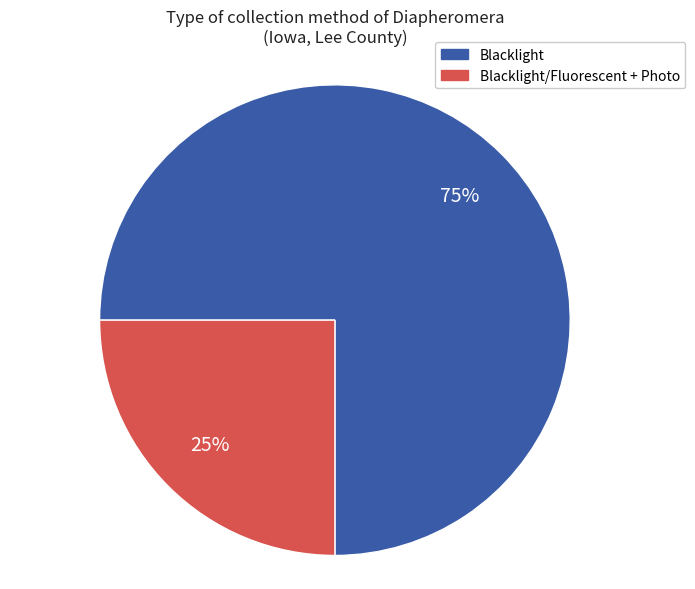

To the nearest percent, what is the difference between the largest and smallest slice percentages?

50%